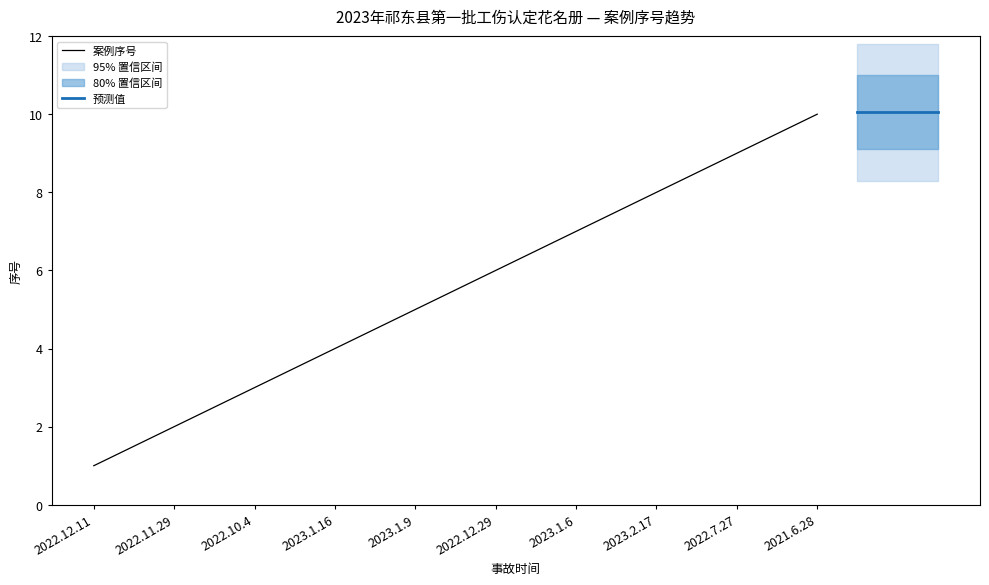

List the labels in order of value, smallest first.

2022.12.11, 2022.11.29, 2022.10.4, 2023.1.16, 2023.1.9, 2022.12.29, 2023.1.6, 2023.2.17, 2022.7.27, 2021.6.28